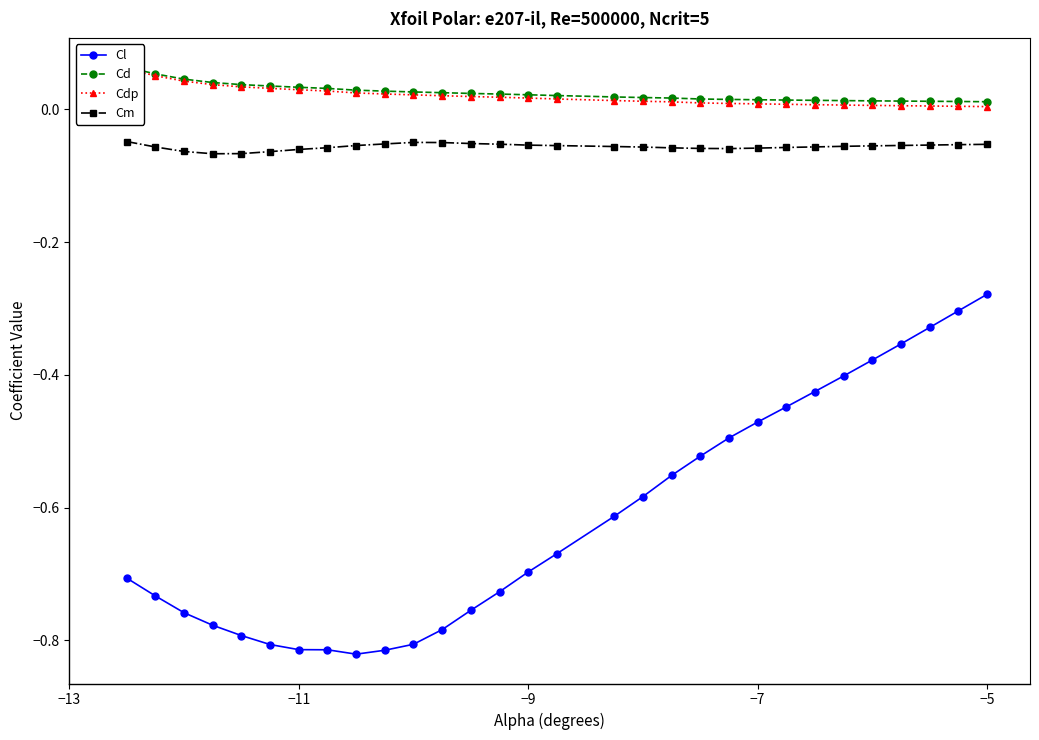

At which label is Cl closest to 0?

−5